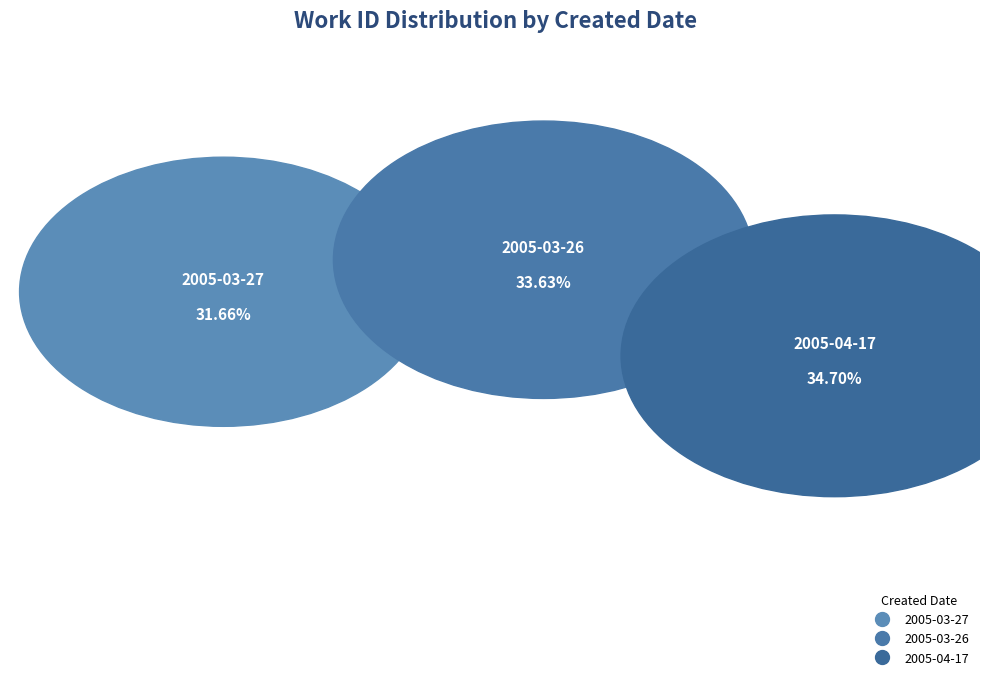

True or false: 2005-04-17 accounts for 44% of the total.

False